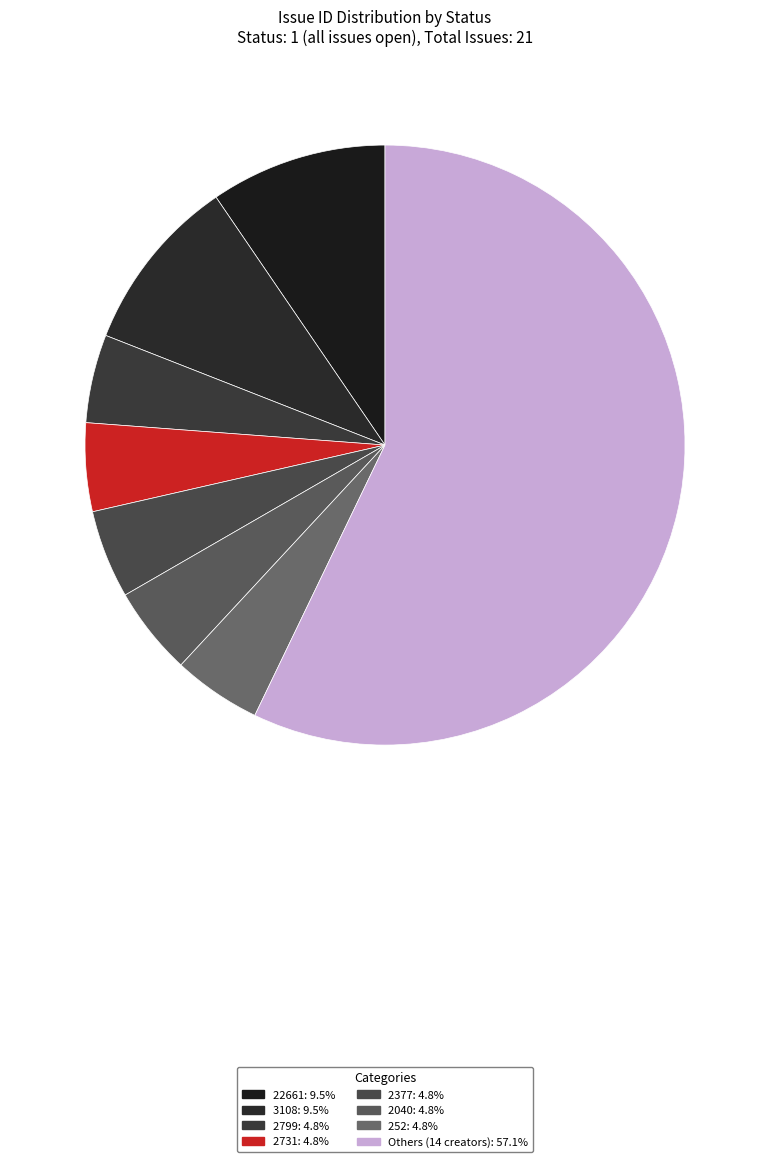

How many slices are in this pie chart?

8